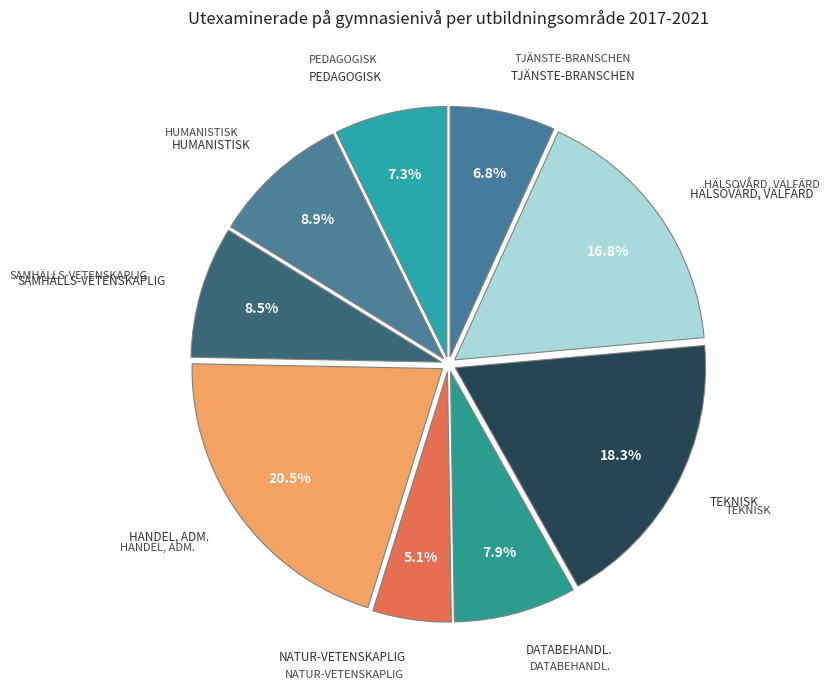

Count the number of slices in the pie.

9